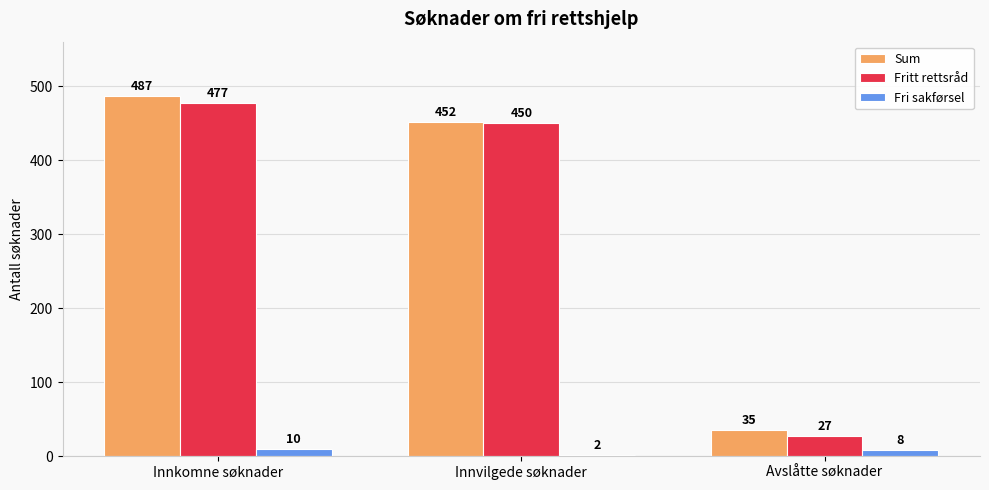

Where is Fri sakførsel nearest to the value 6?

Avslåtte søknader